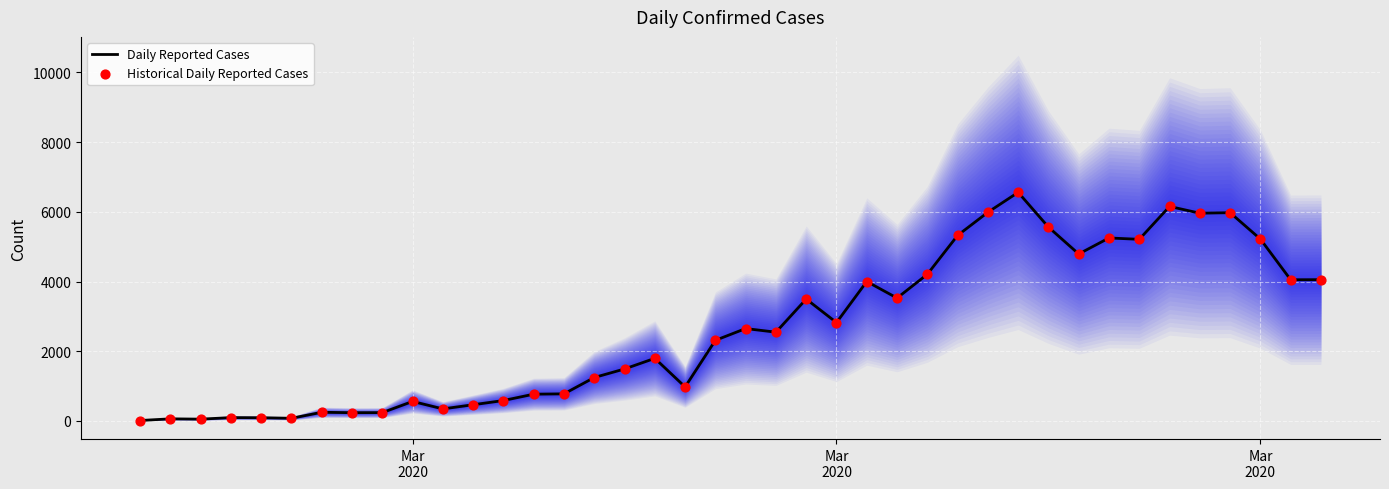

Which series has the largest Y range (max minus min)?

Daily Reported Cases